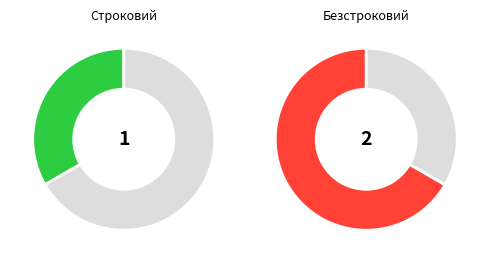

What is the largest slice in the pie chart?

Безстроковий